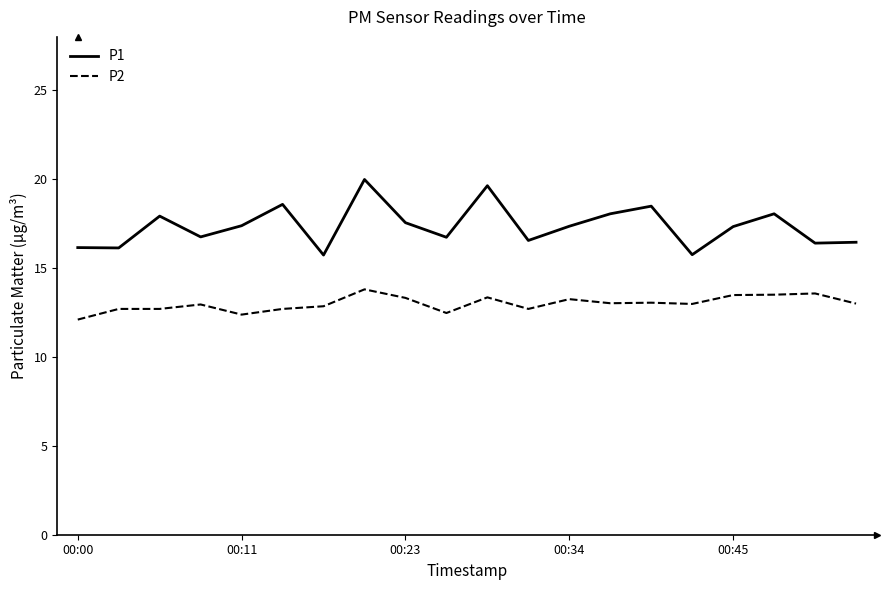

Which series has the largest total across all categories?

P1